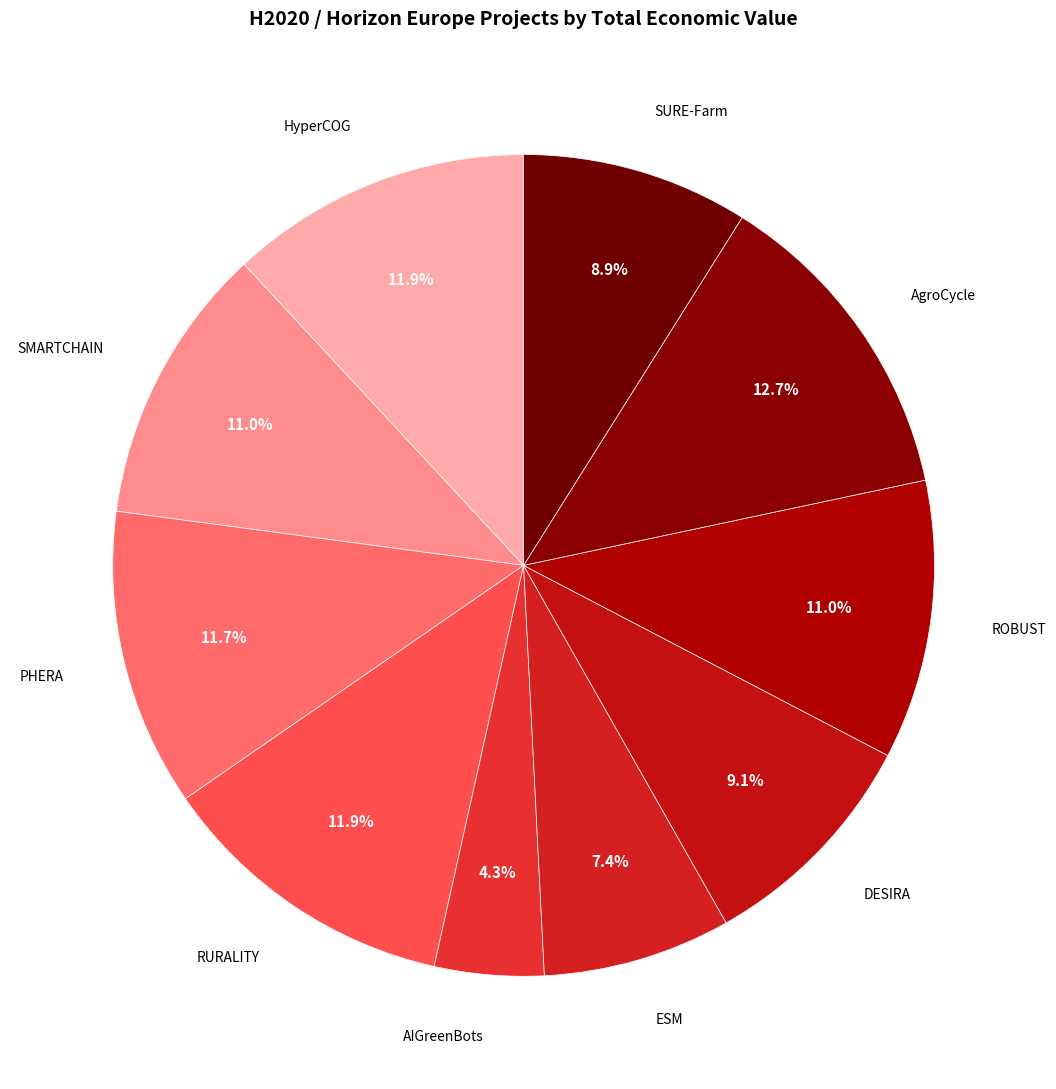

Which category has the biggest portion of the pie?

AgroCycle